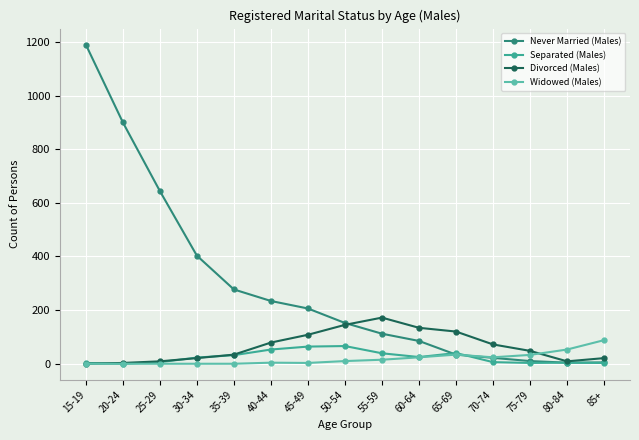

At how many categories does at least one series exceed 830?

2